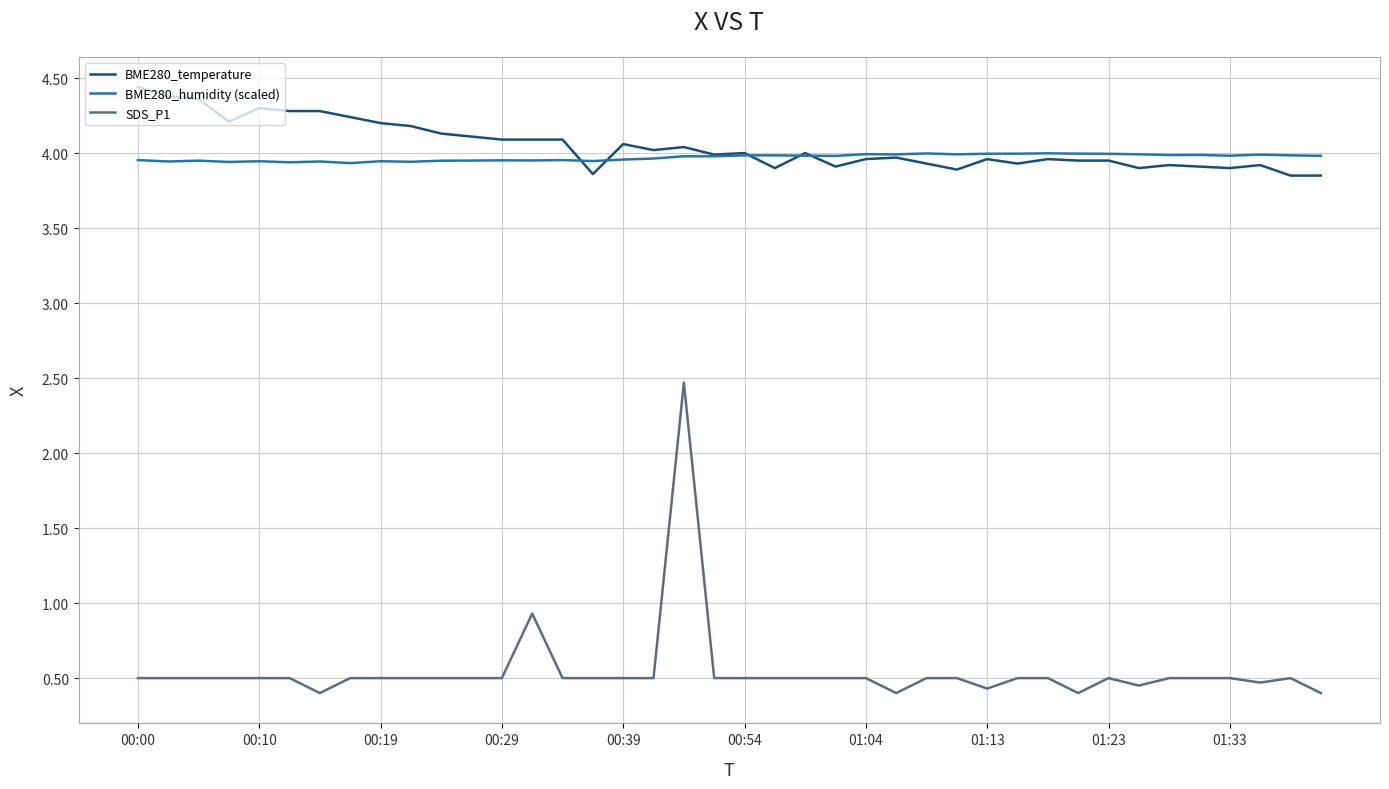

What is the greatest value displayed?

4.4